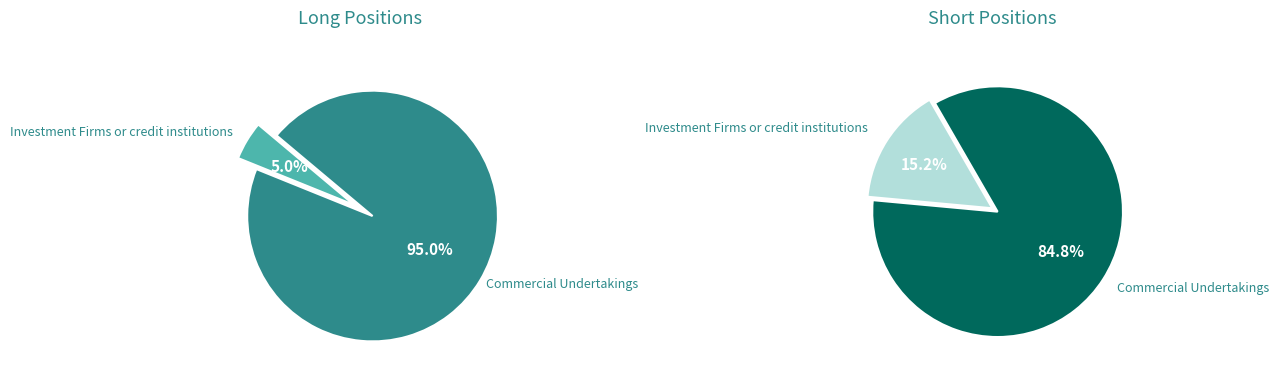

True or false: Commercial Undertakings accounts for 85% of the total.

True